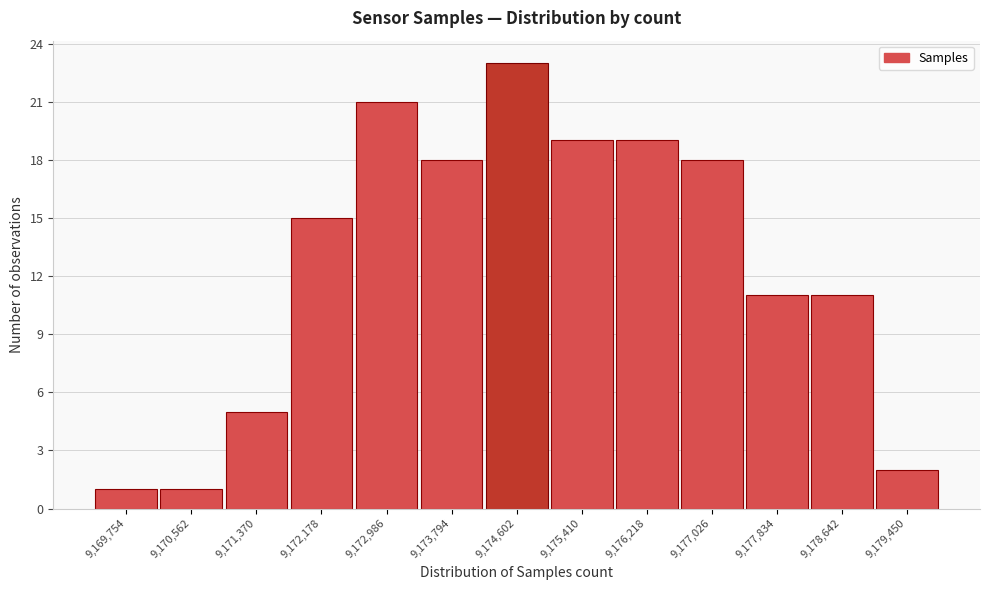

Reading left to right, list all the values displayed in this chart.

9,169,754=1	9,170,562=1	9,171,370=5	9,172,178=15	9,172,986=21	9,173,794=18	9,174,602=23	9,175,410=19	9,176,218=19	9,177,026=18	9,177,834=11	9,178,642=11	9,179,450=2